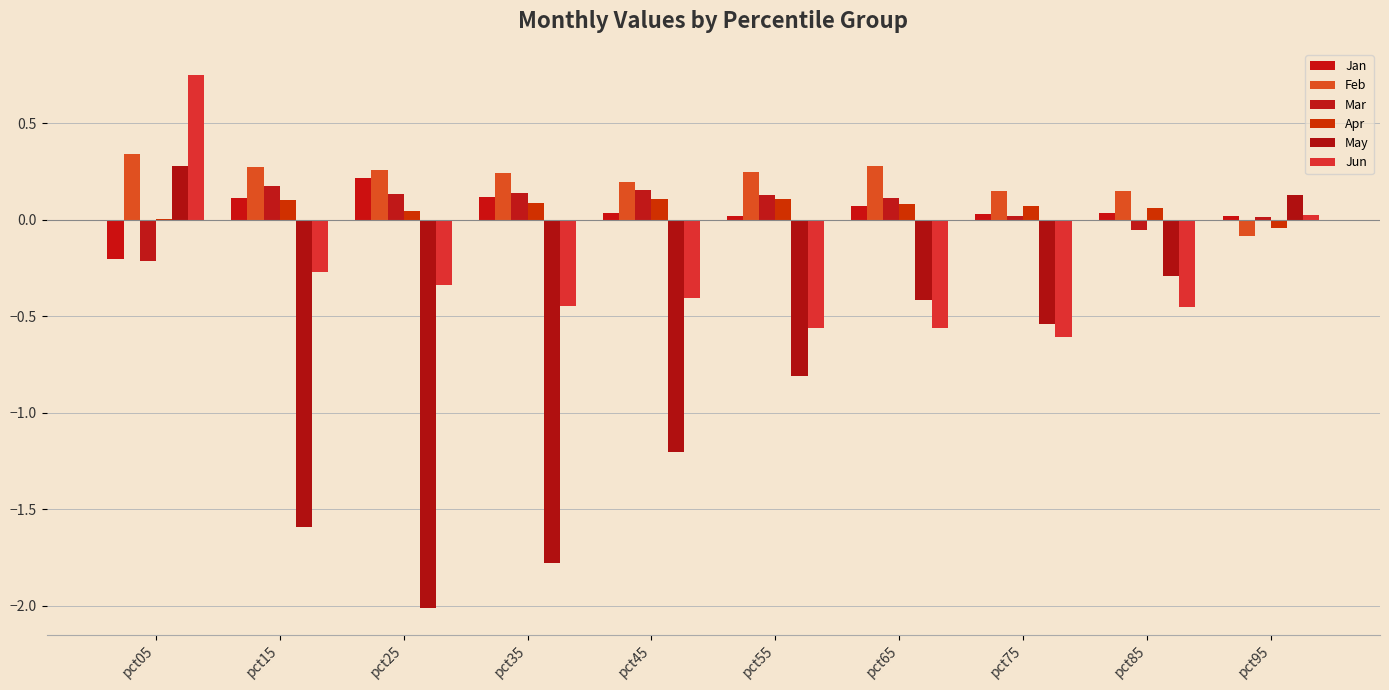

What is the sum of all Mar values?

0.6